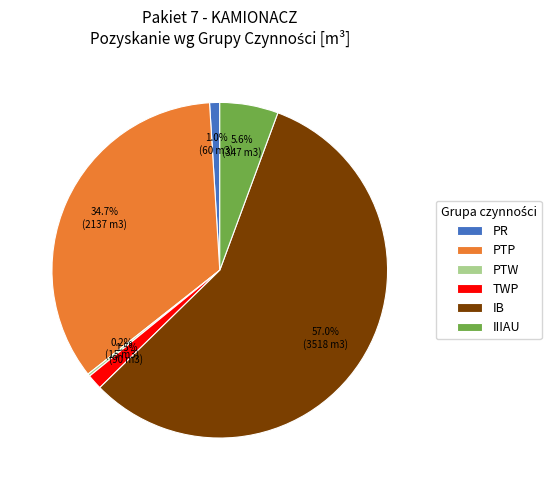

What percentage is NOT represented by IIIAU?

94.4%